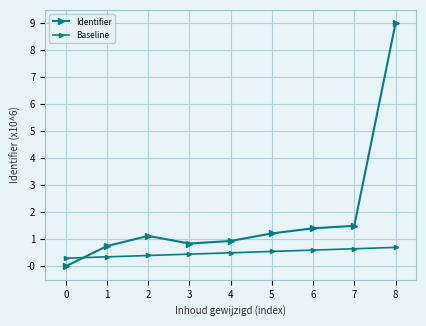

What is the difference between the Baseline values at 4 and 0?

0.2